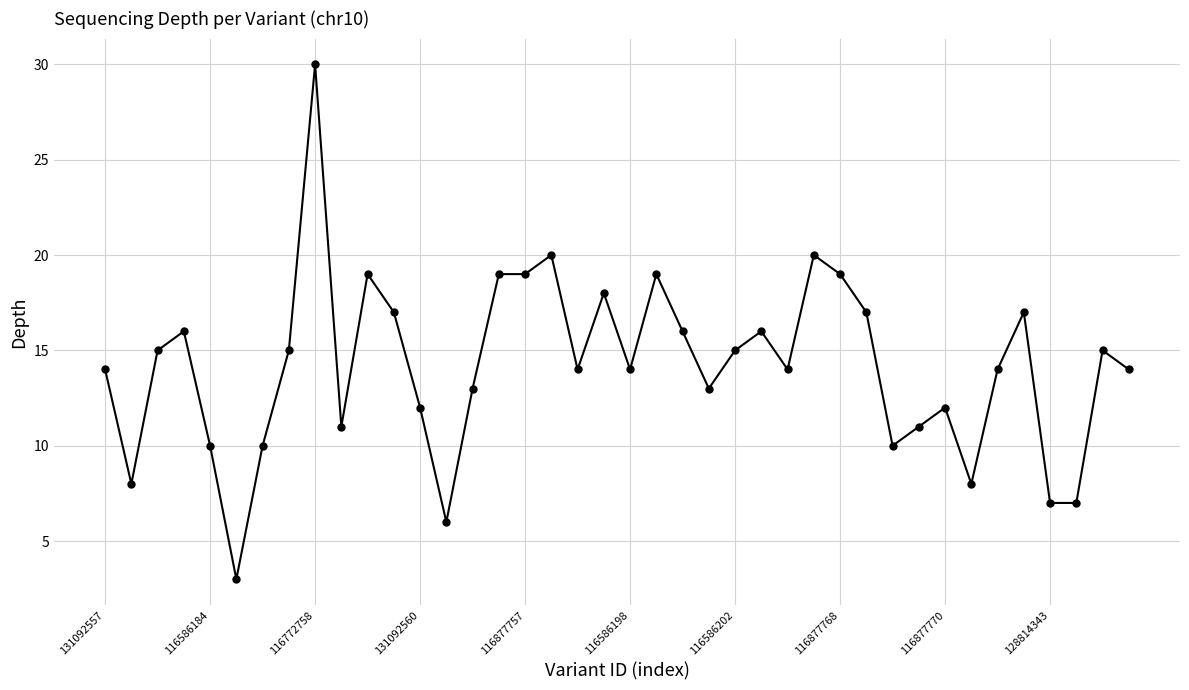

What is the difference between the maximum and second lowest values?

24